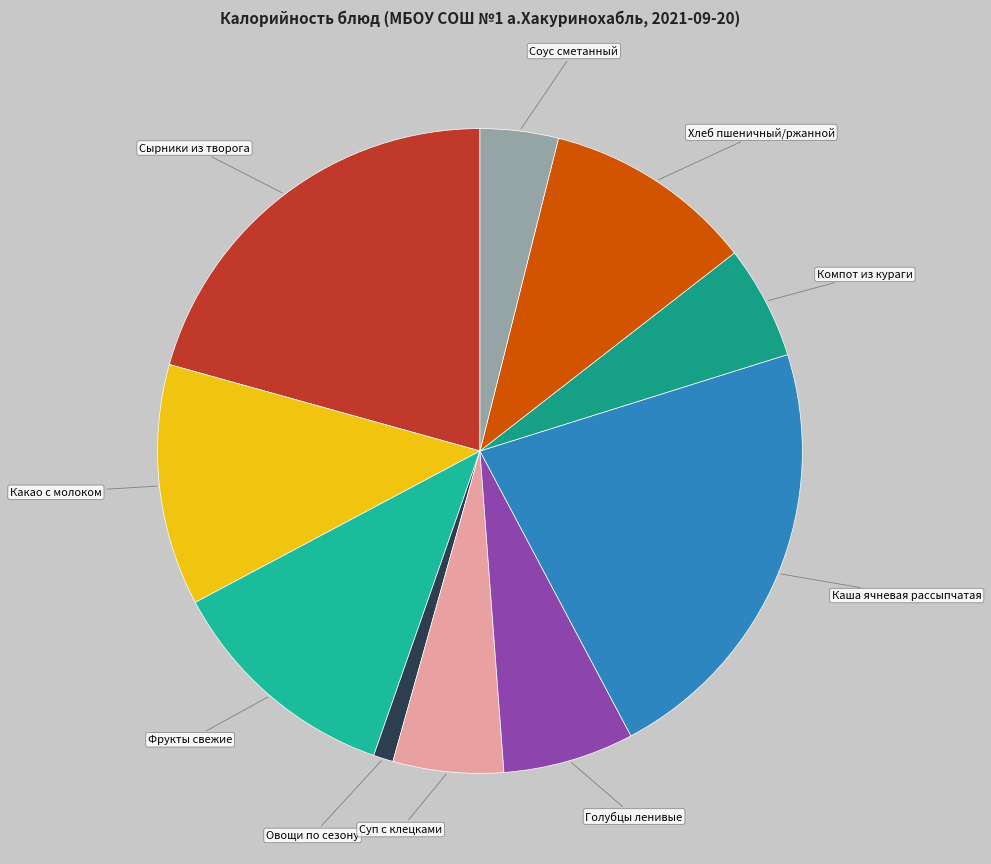

Is the sum of Овощи по сезону and Фрукты свежие greater than half?

No